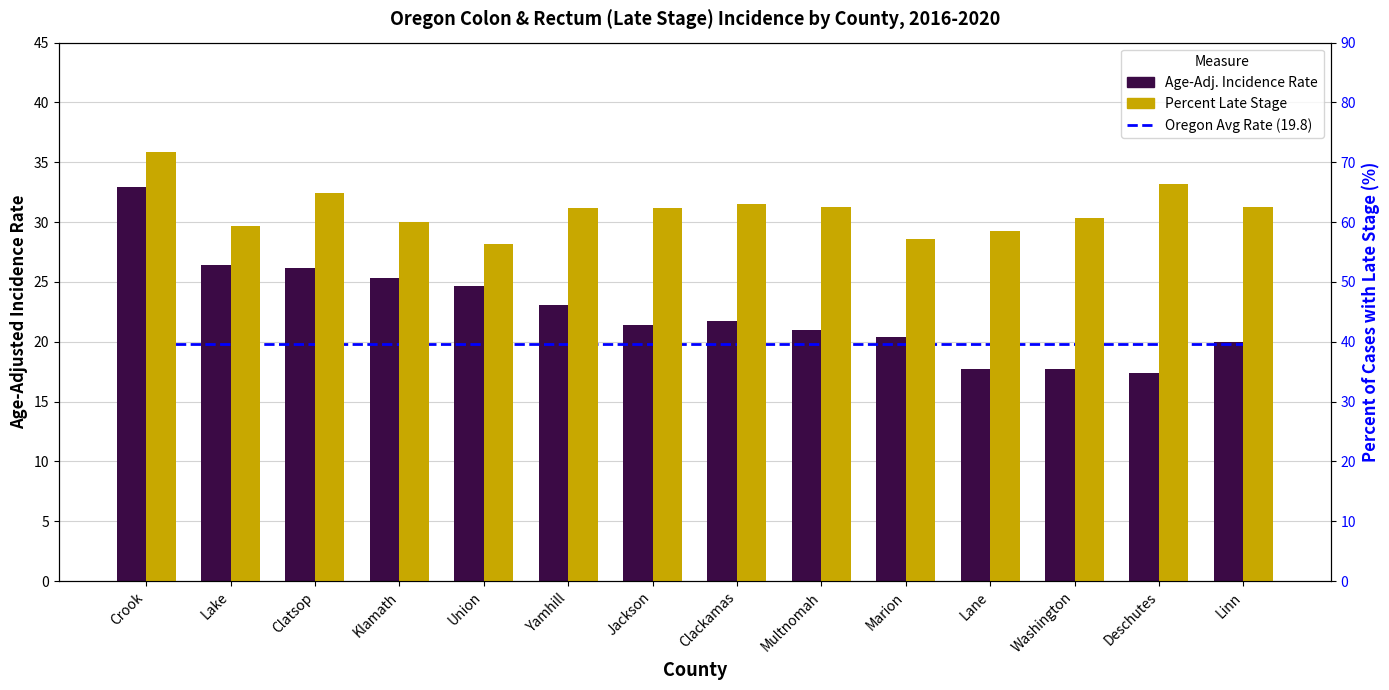

What is the difference between the maximum and minimum values in the Age-Adj. Incidence Rate series?

15.5